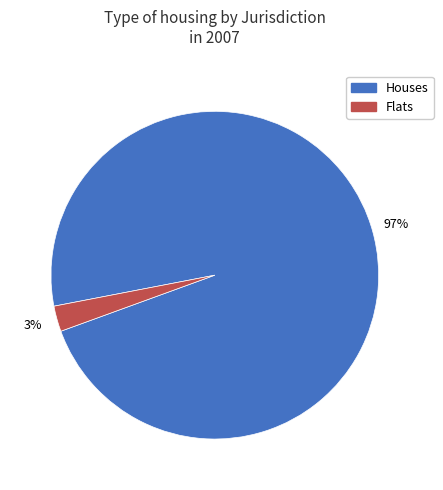

Which slice is the smallest?

Flats